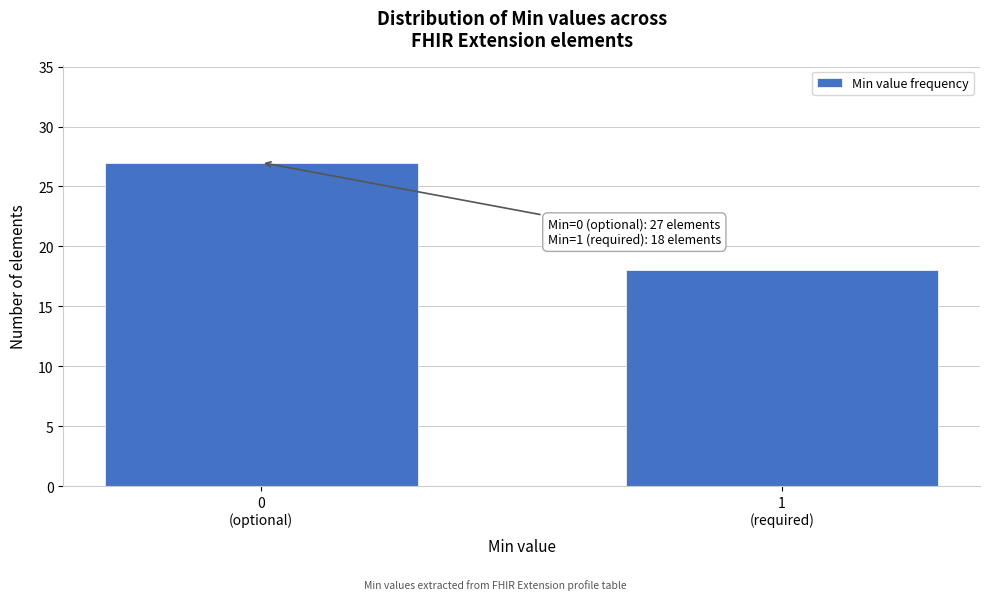

Reading left to right, list all the values displayed in this chart.

27	18